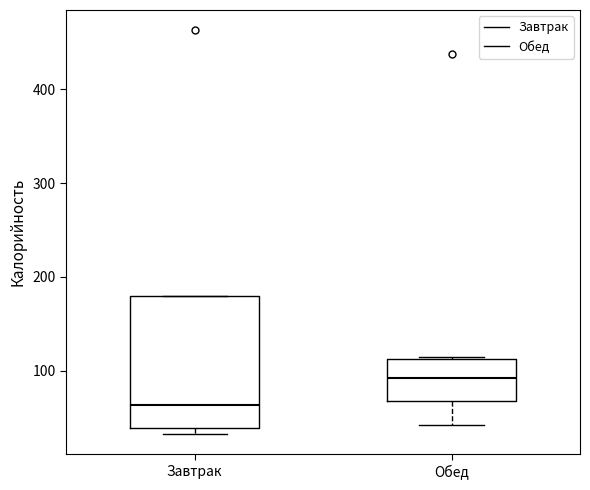

Reading left to right, read every box against the y-axis: the position of its median line, the range the box covers, and the ends of its whiskers. The values are not printed on the chart, so give them approximately, as read against the axis.

Завтрак: median 60, box 40 to 180, whiskers 30 to 180
Обед: median 90, box 70 to 110, whiskers 40 to 110